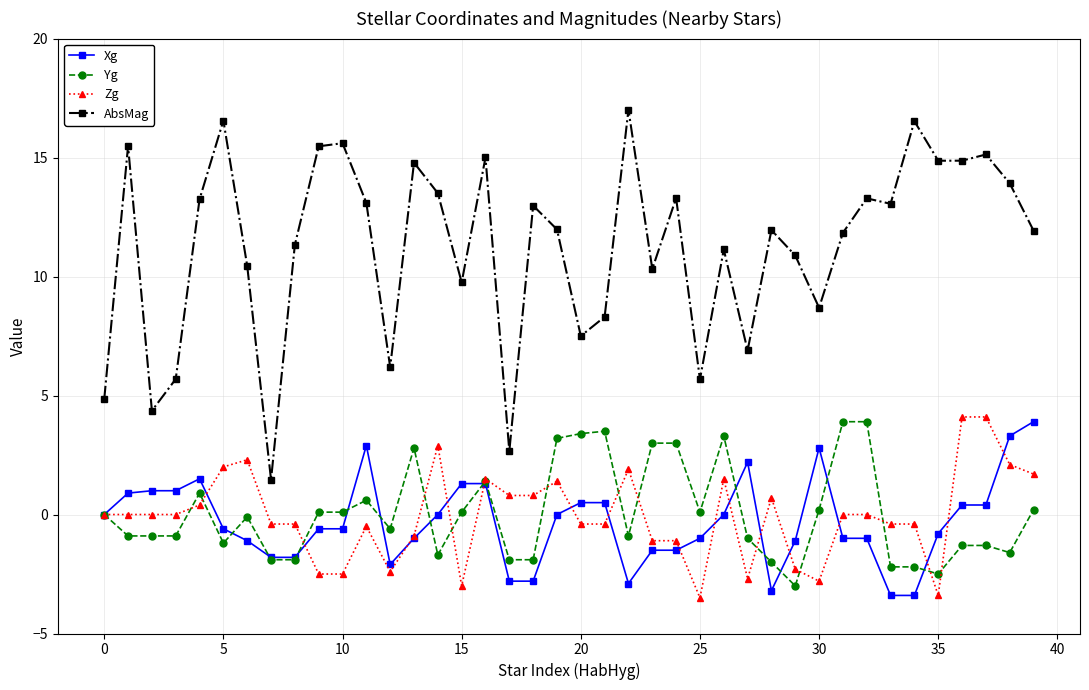

What is the minimum value for Xg?

-3.4